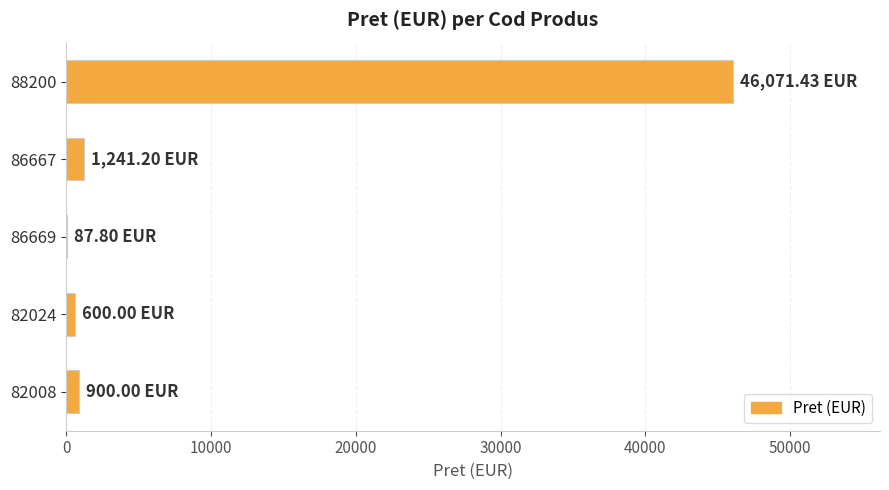

What is the sum of all values?

48900.4